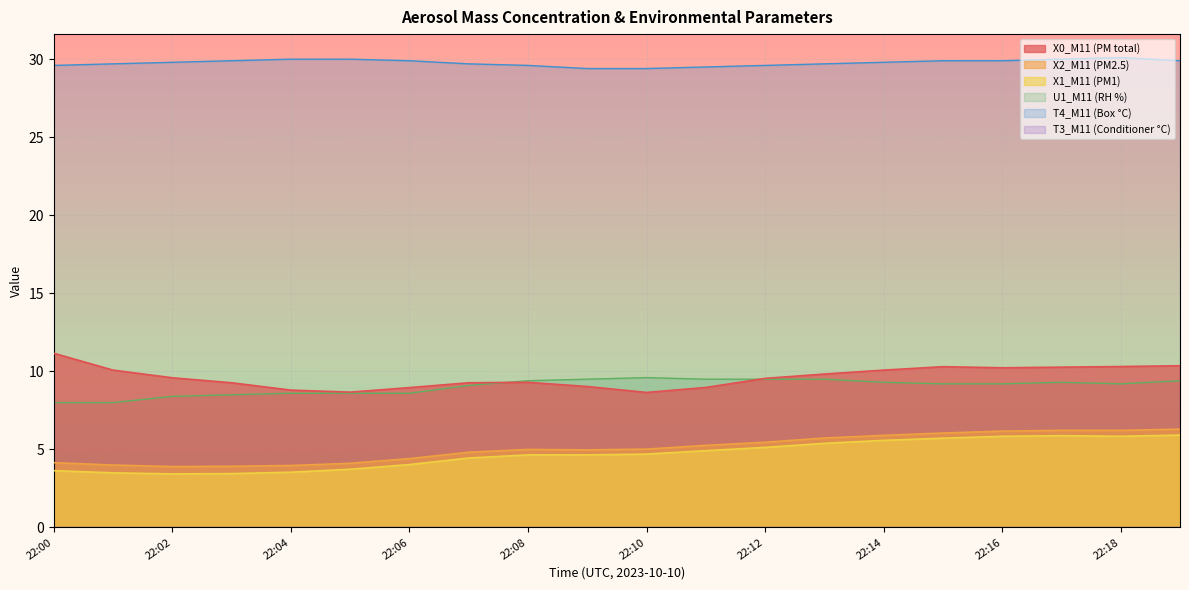

What is the maximum value shown in the chart?

30.1